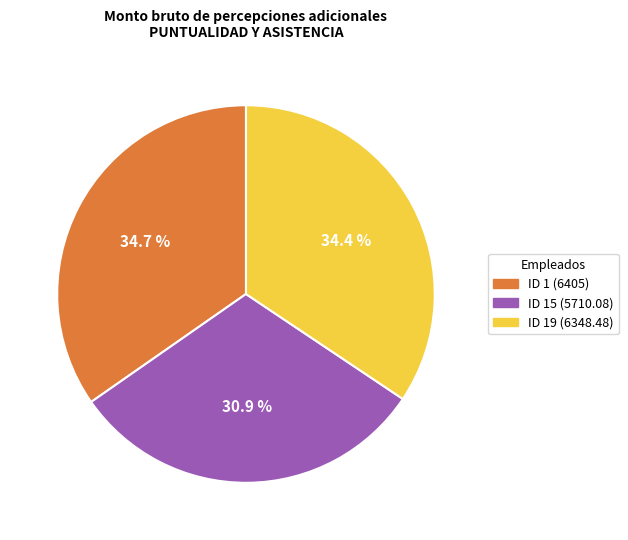

What is the ratio of the value at ID 19 (6348.48) to the value at ID 1 (6405)?

1.0